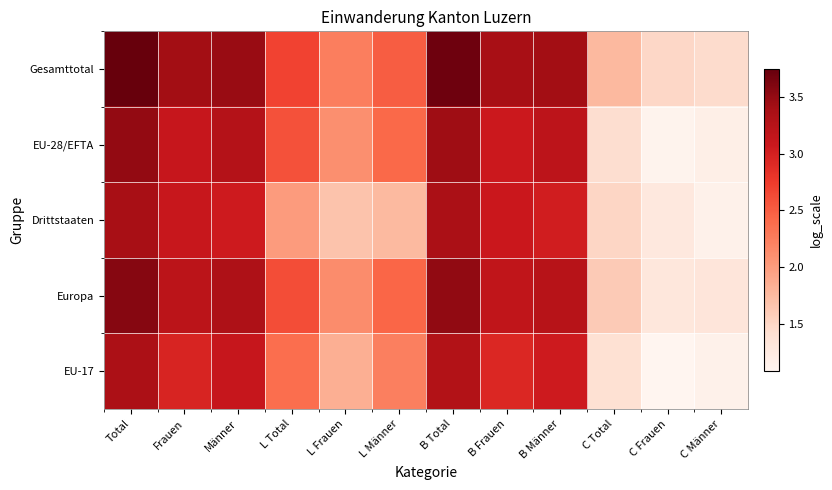

What is the minimum value shown in the chart?

1.1